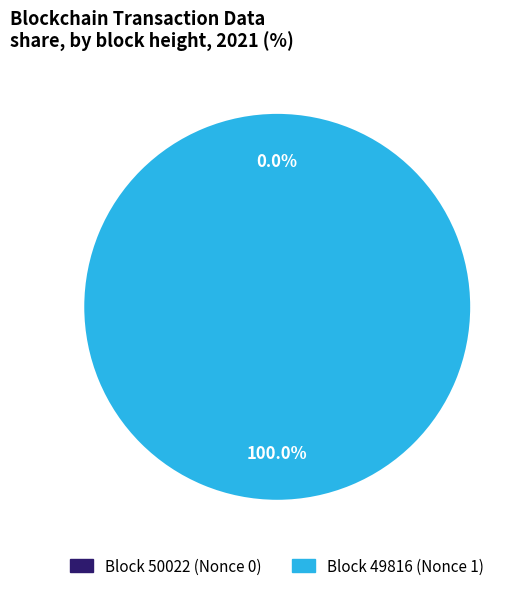

How many slices are in this pie chart?

2